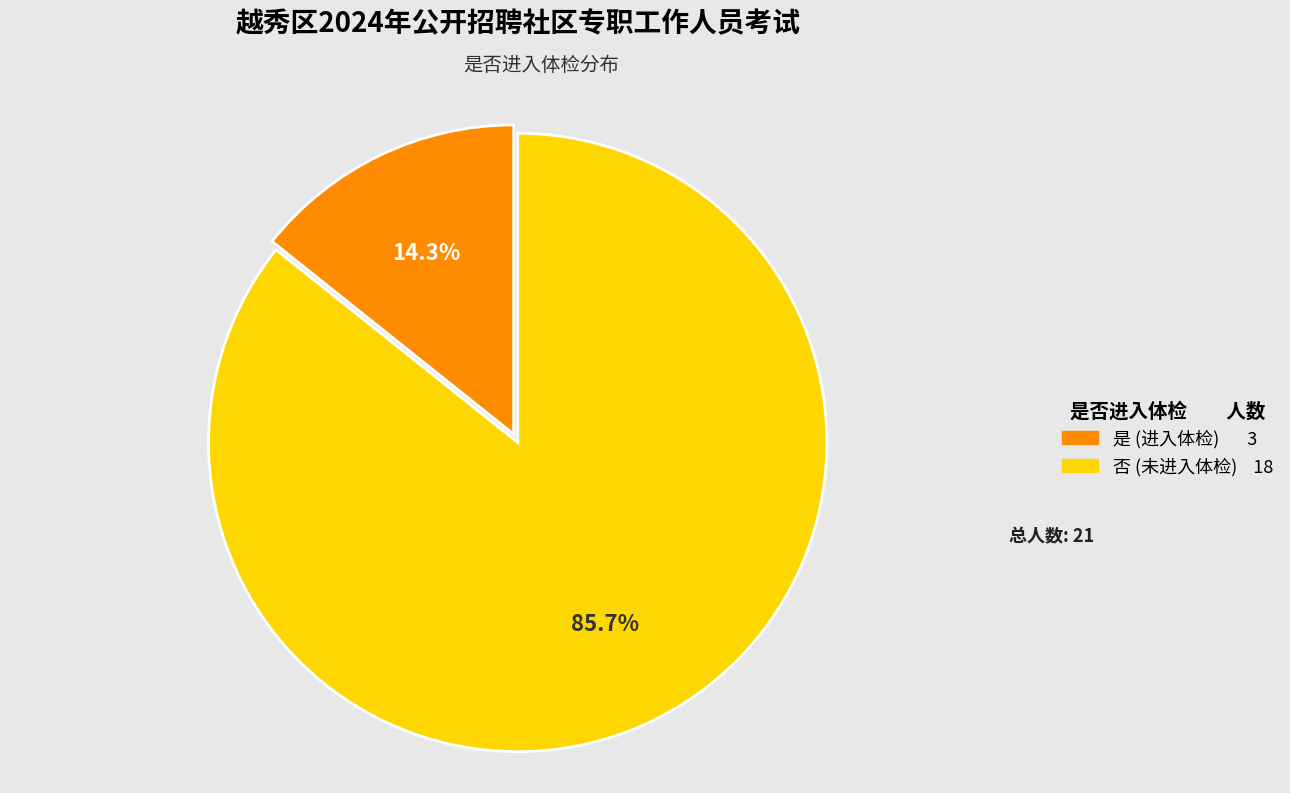

To the nearest percent, what percentage of the pie is 是?

14%